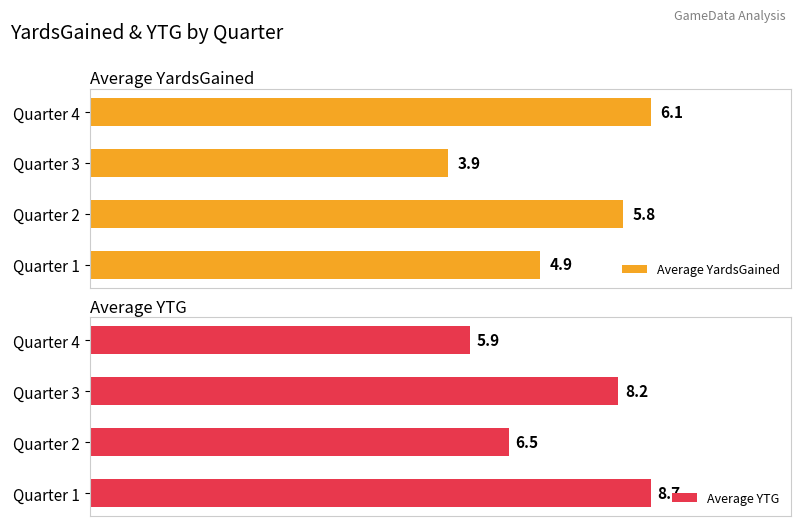

At which label does Average YTG reach its peak?

Quarter 1